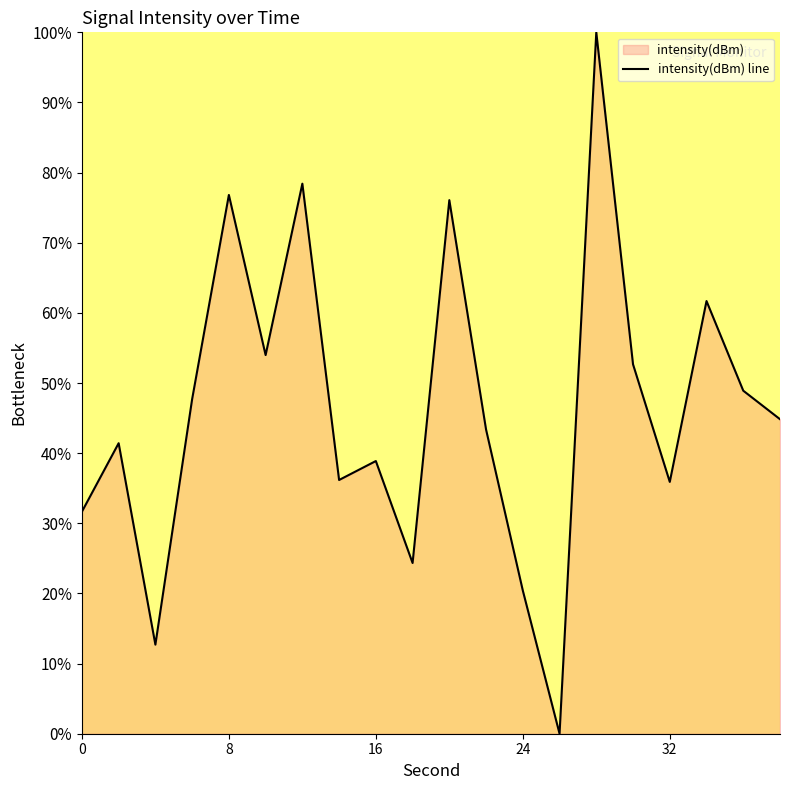

At which category does the data reach its first local valley?

4